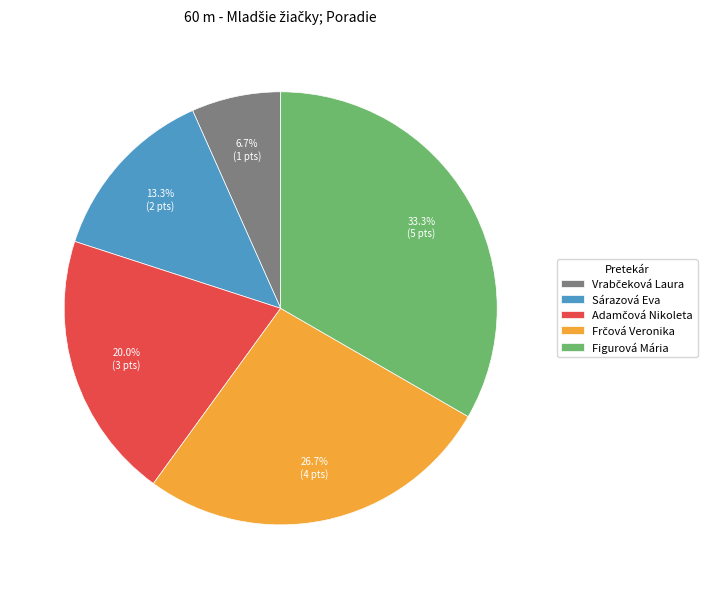

Which has a higher value, Figurová Mária or Sárazová Eva?

Figurová Mária